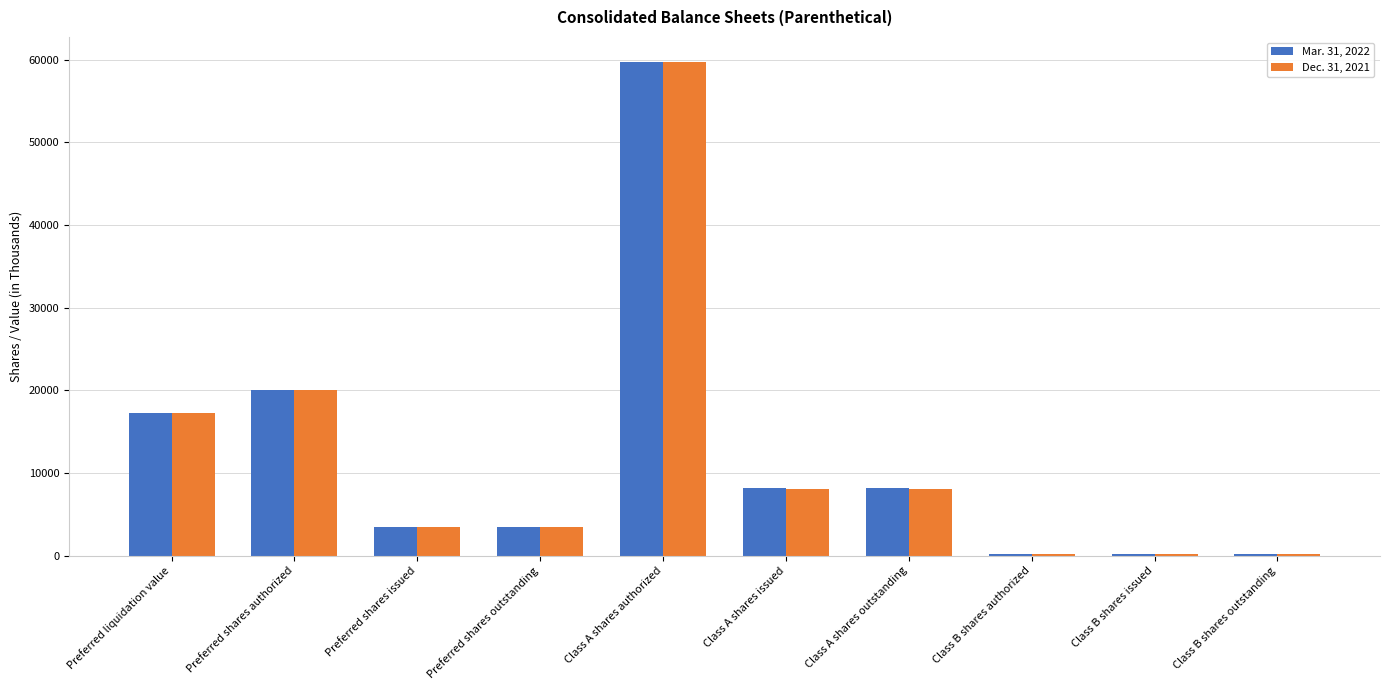

Rank the series by their average value, from highest to lowest.

Mar. 31, 2022, Dec. 31, 2021